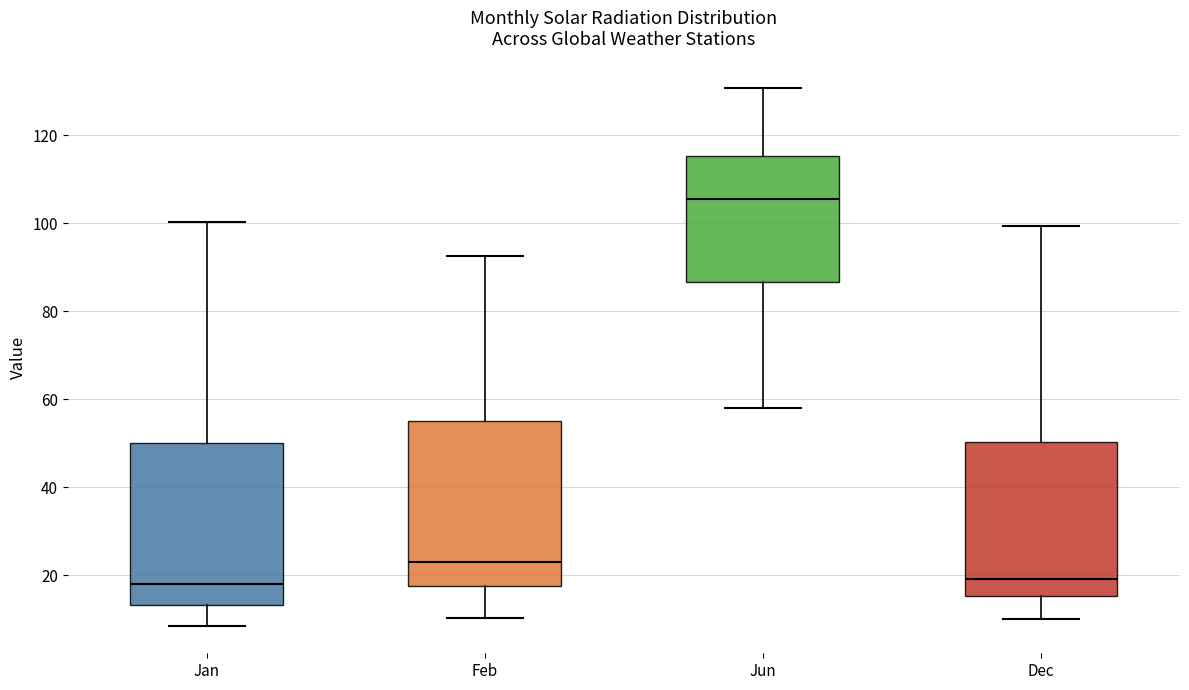

Which box has the highest median line?

Jun